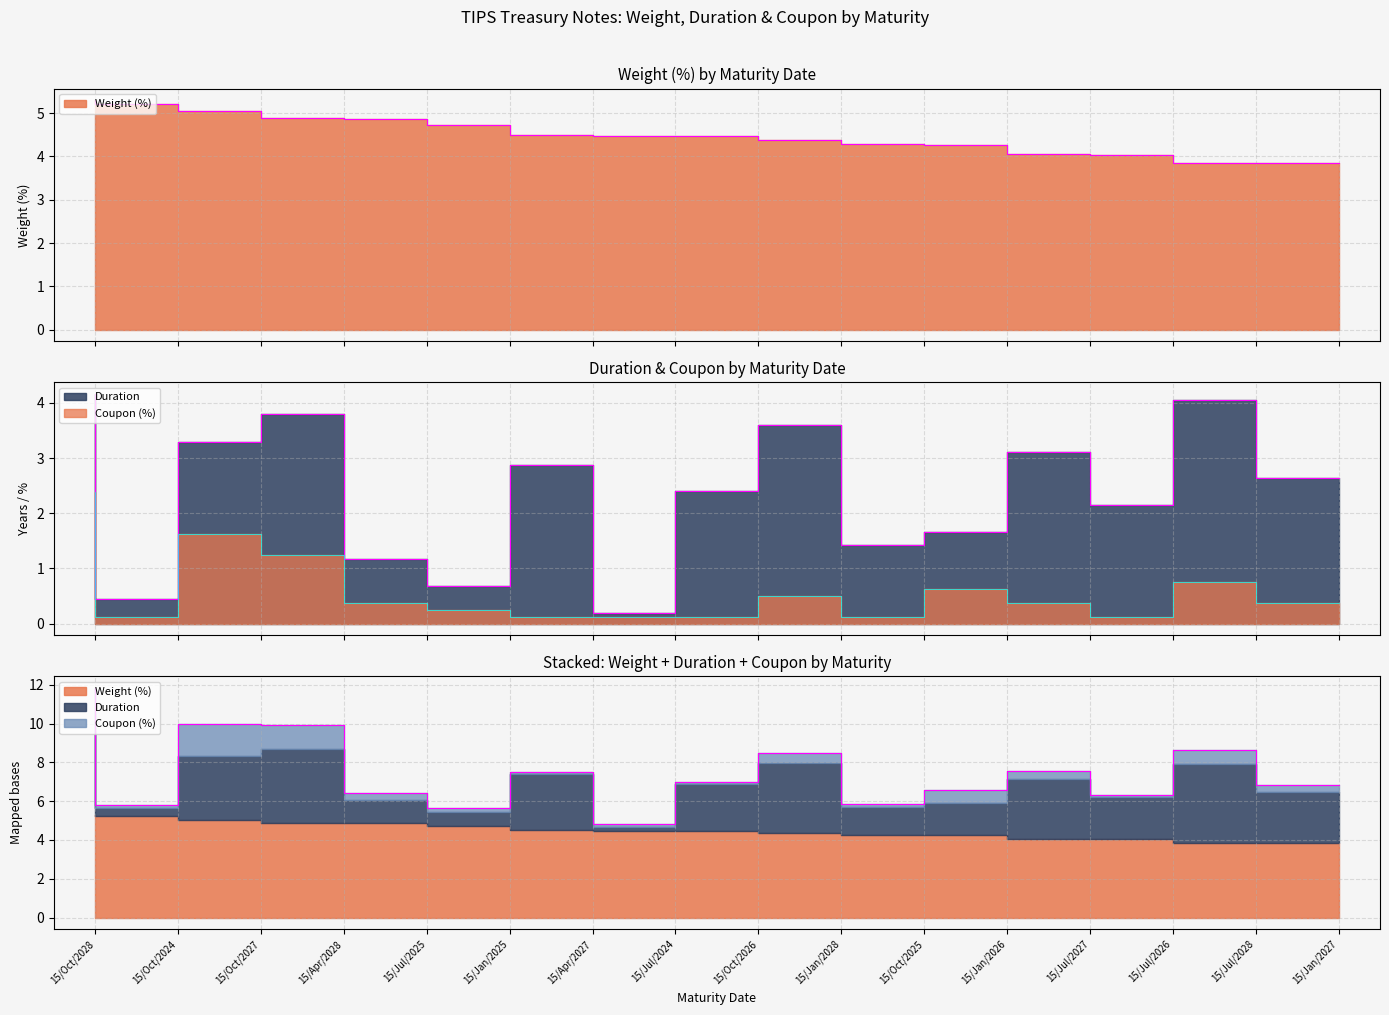

Count the number of data series in this chart.

3